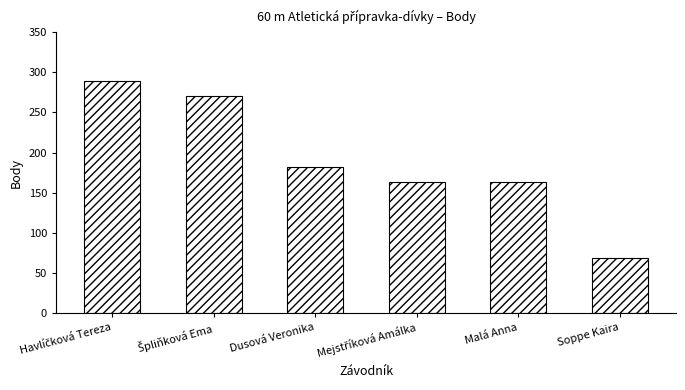

What is the ratio of the value at Soppe Kaira to the value at Dusová Veronika?

0.4